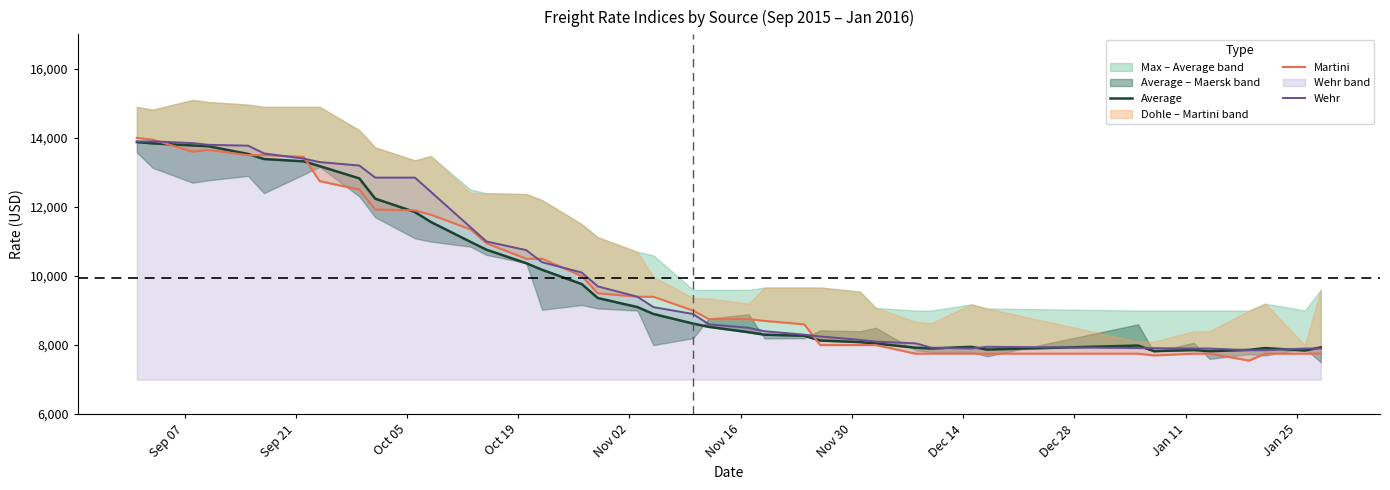

How many interior local peaks does the Max series have?

4